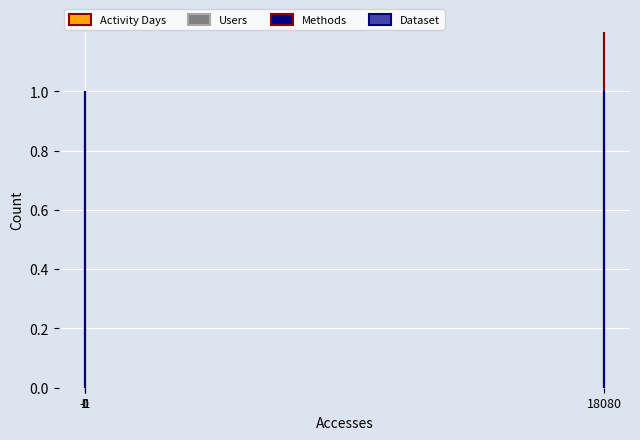

True or false: Activity Days has a value of 2 at -1.

True